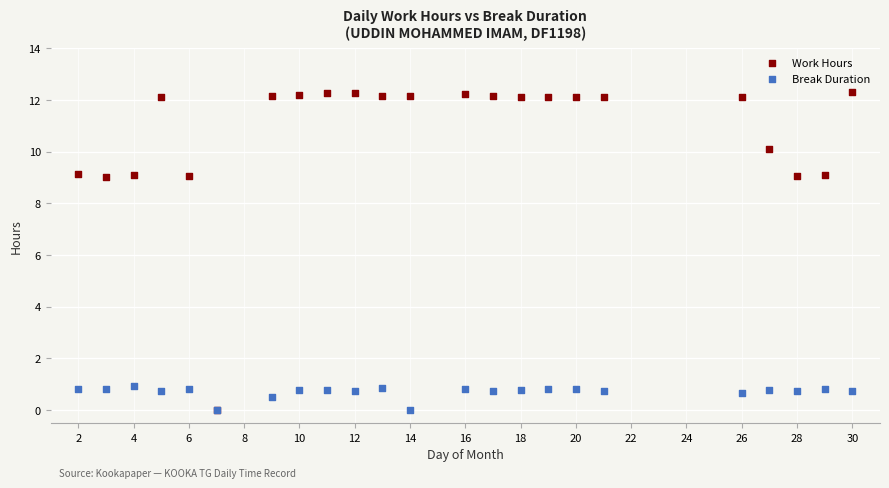

What are all the series names shown in the legend?

Work Hours, Break Duration